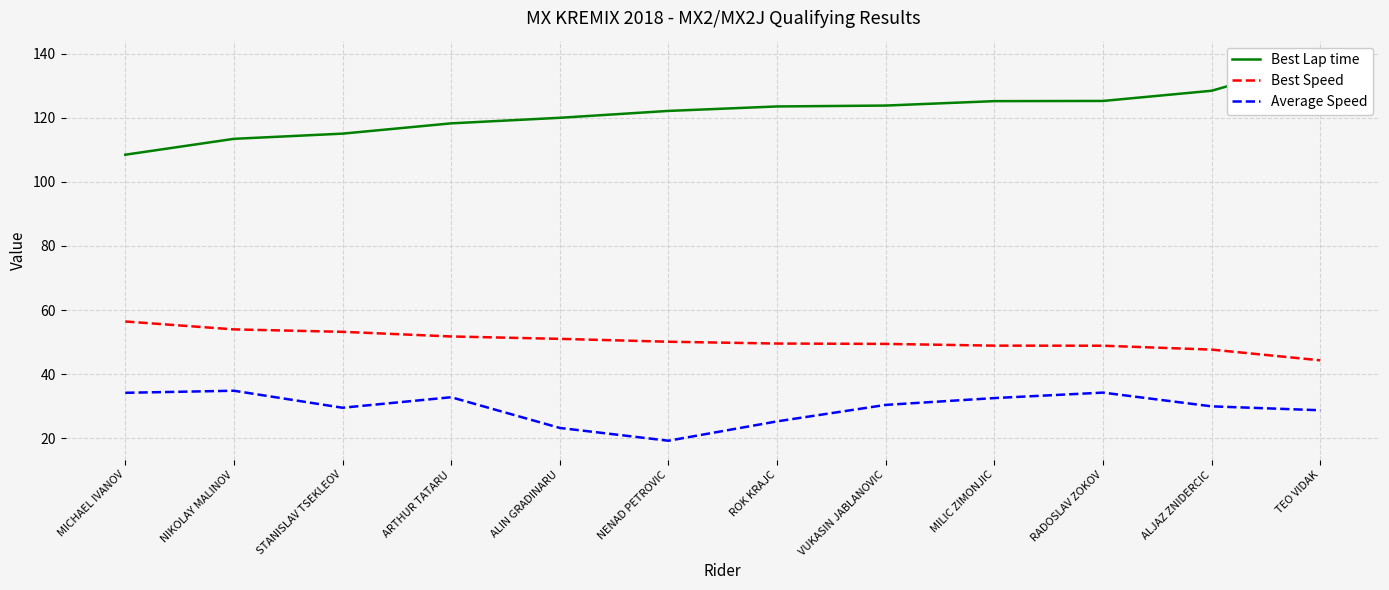

What is the label of the 3rd point from the left?

STANISLAV TSEKLEOV